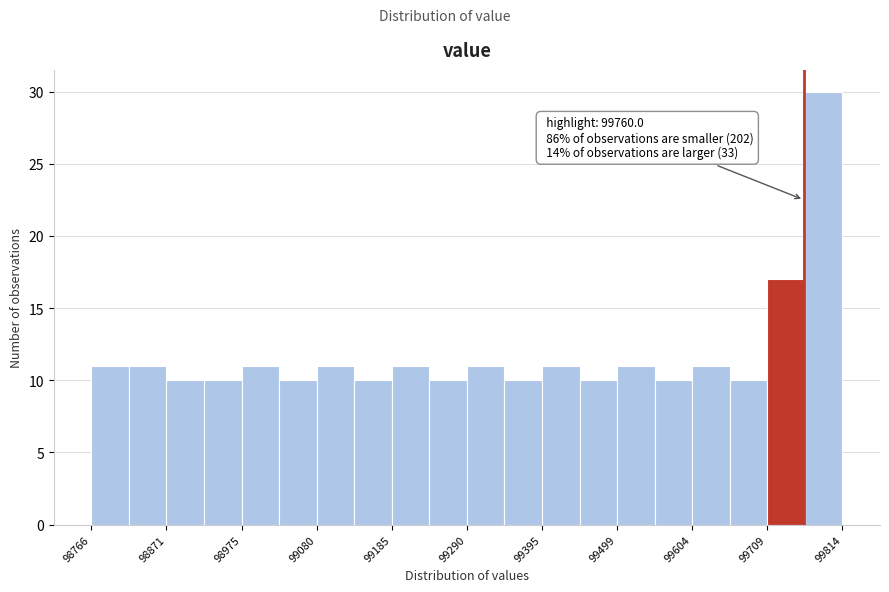

Read against the x-axis, roughly where is the centre of the tallest bar?

99780